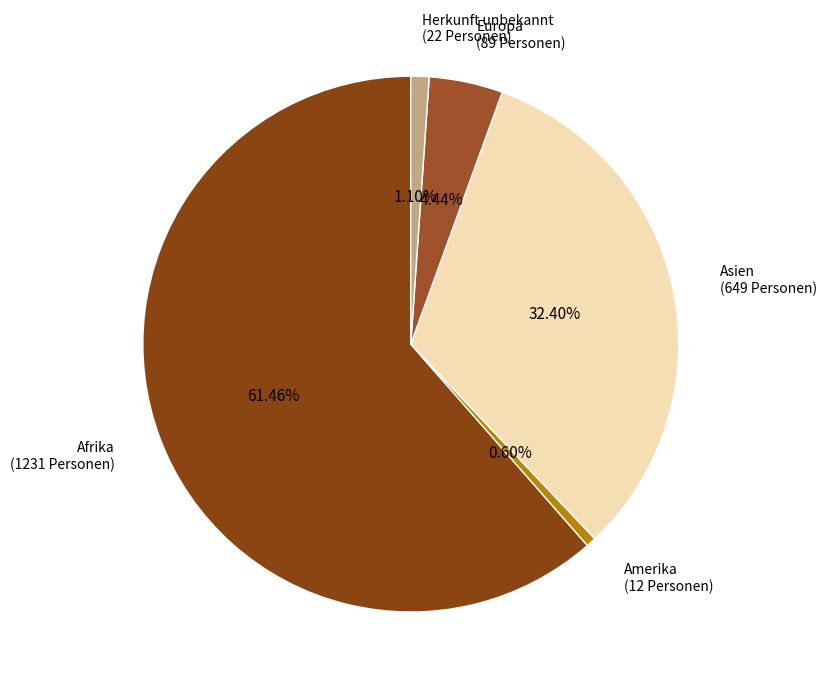

True or false: Herkunft unbekannt accounts for 1% of the total.

True